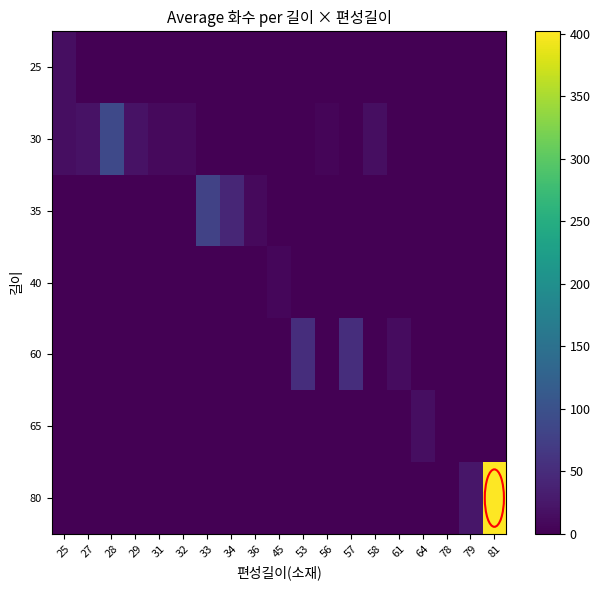

What is the spread (max minus min) of values at 79?

24.0